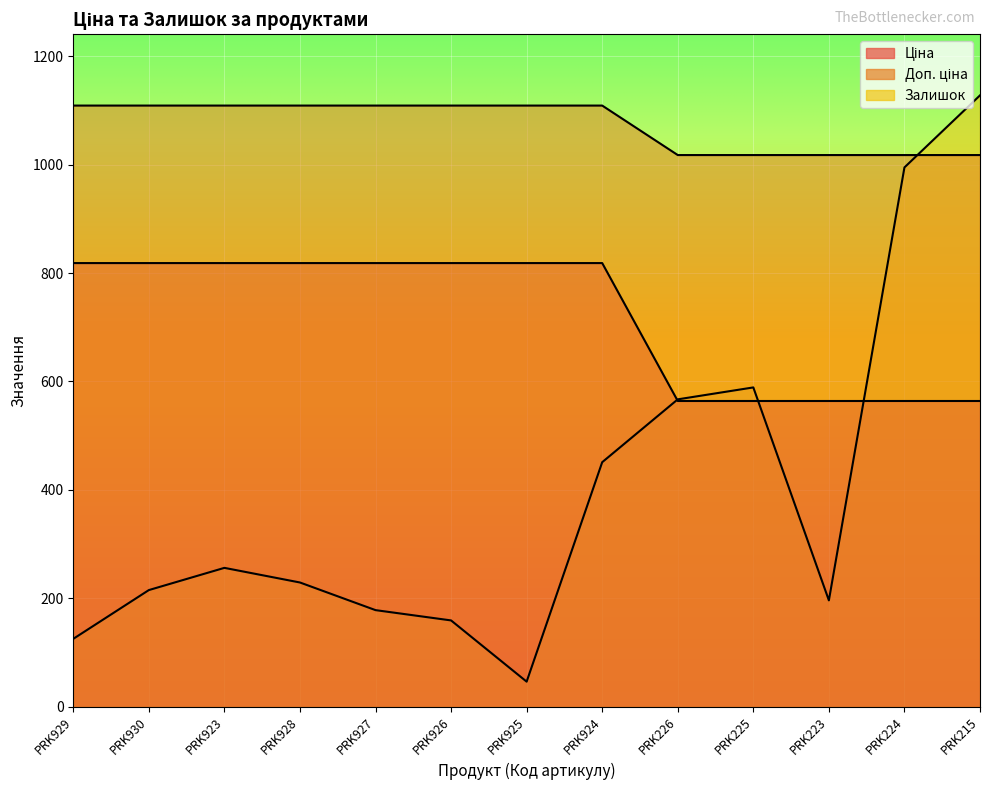

At which category does the chart reach its peak across all series?

PRK215